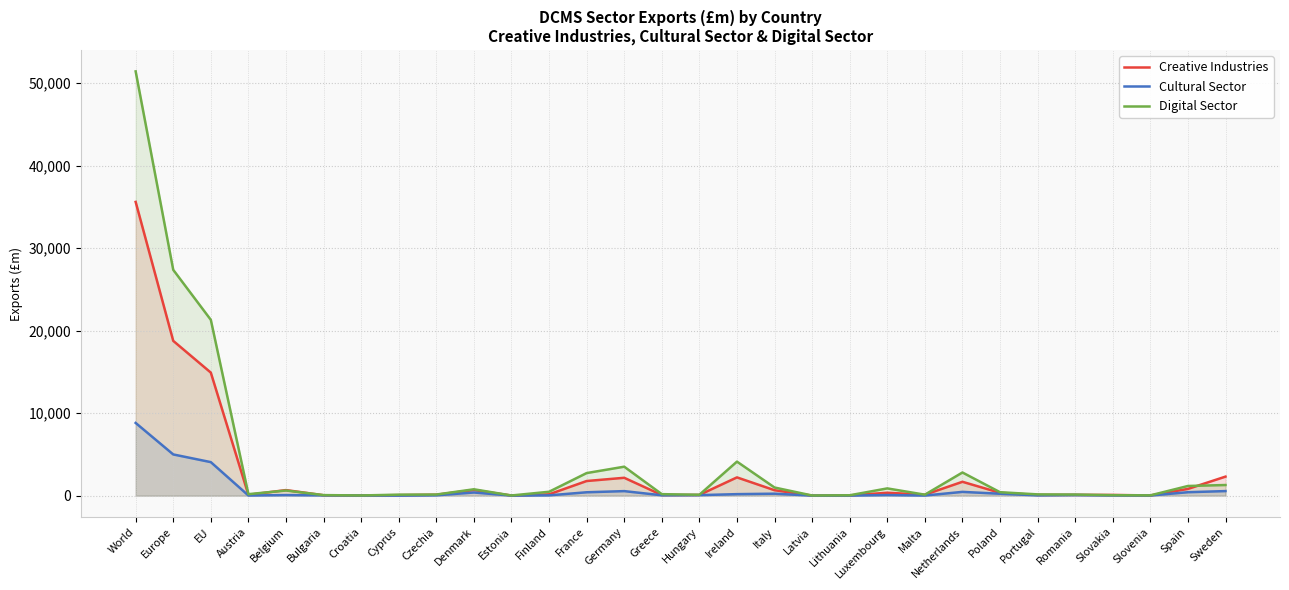

The Creative Industries series shows 34.2 at Bulgaria. True or false?

False